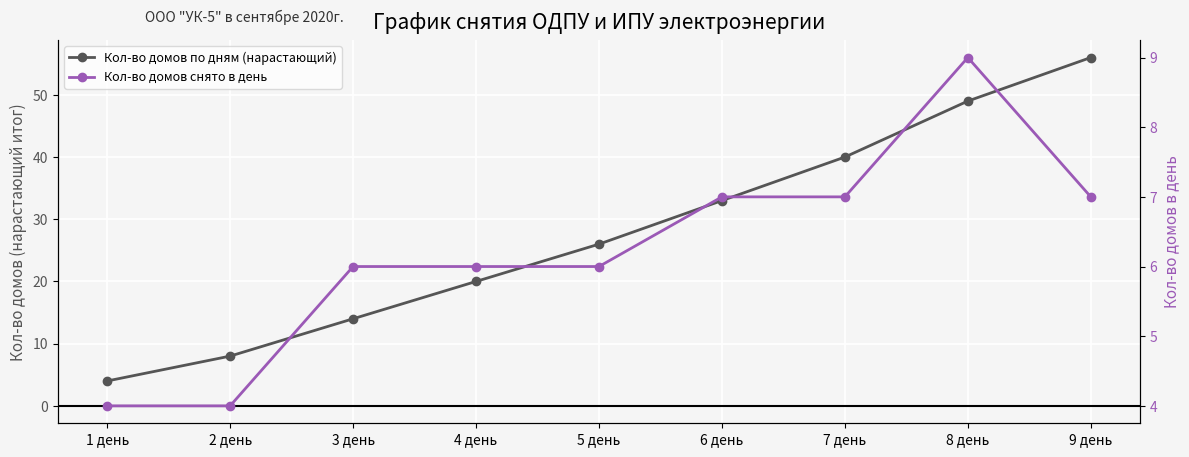

List the series in order of their overall mean, lowest first.

Кол-во домов снято в день, Кол-во домов по дням (нарастающий)